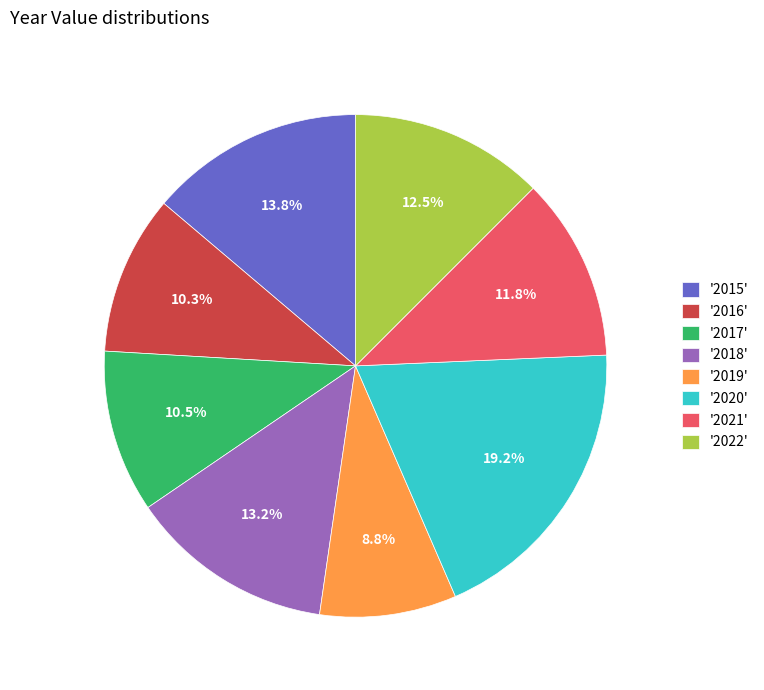

Which category has the biggest portion of the pie?

'2020'